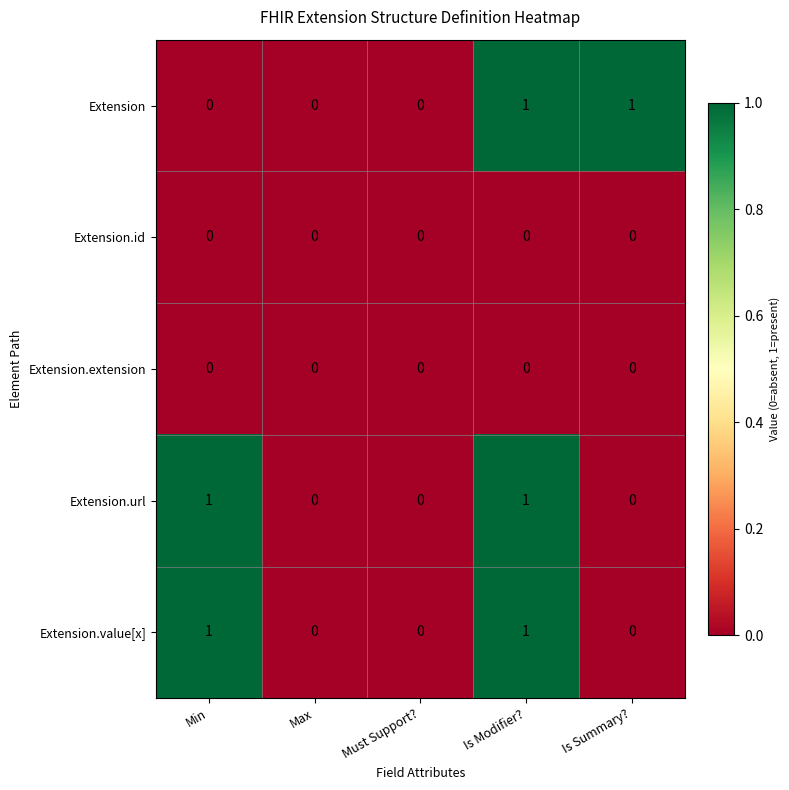

Is the value of Extension.url at Must Support? greater than the value of Extension.value[x] at Min?

No